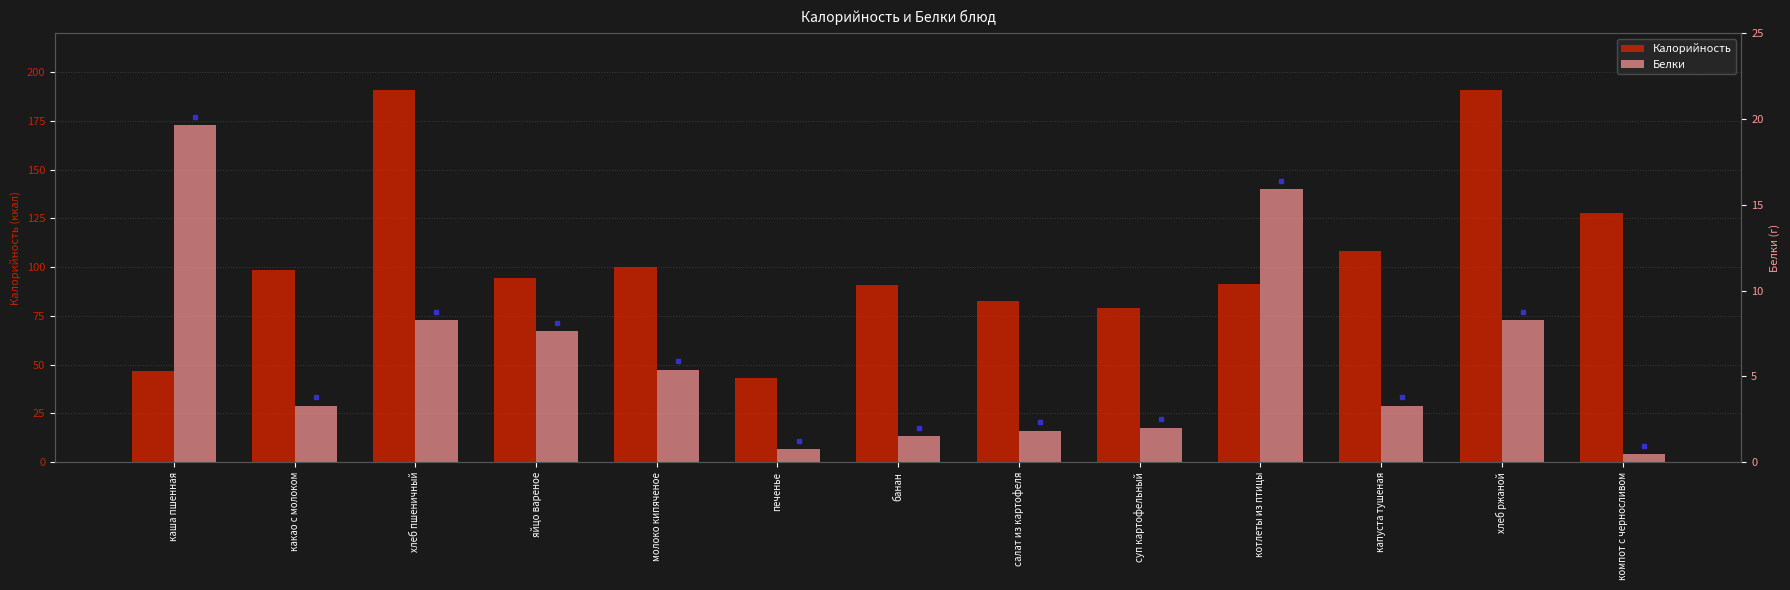

Which series changed the most between каша пшенная and яйцо вареное?

Калорийность